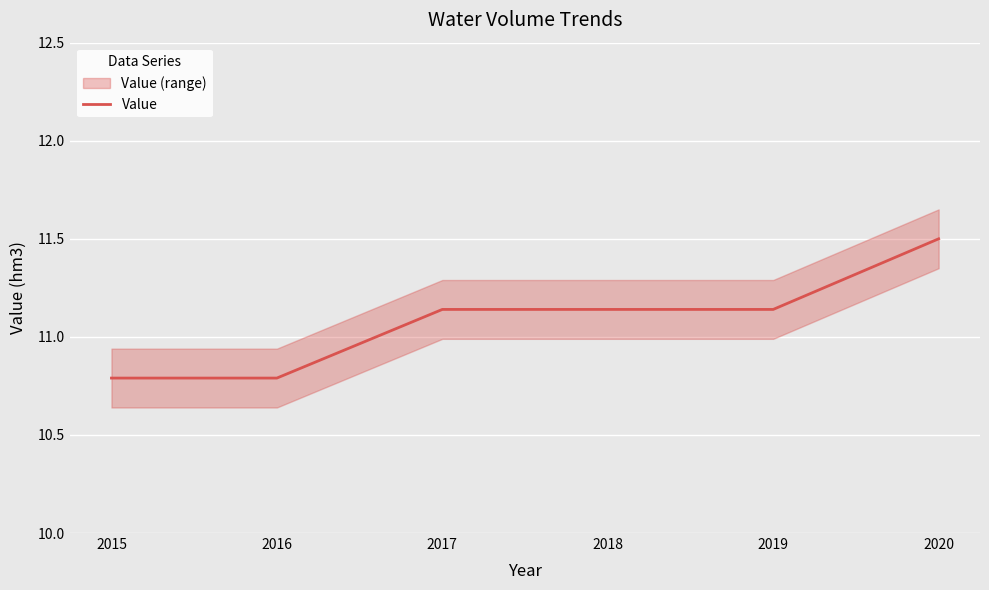

Where is the data nearest to the value 11?

2017